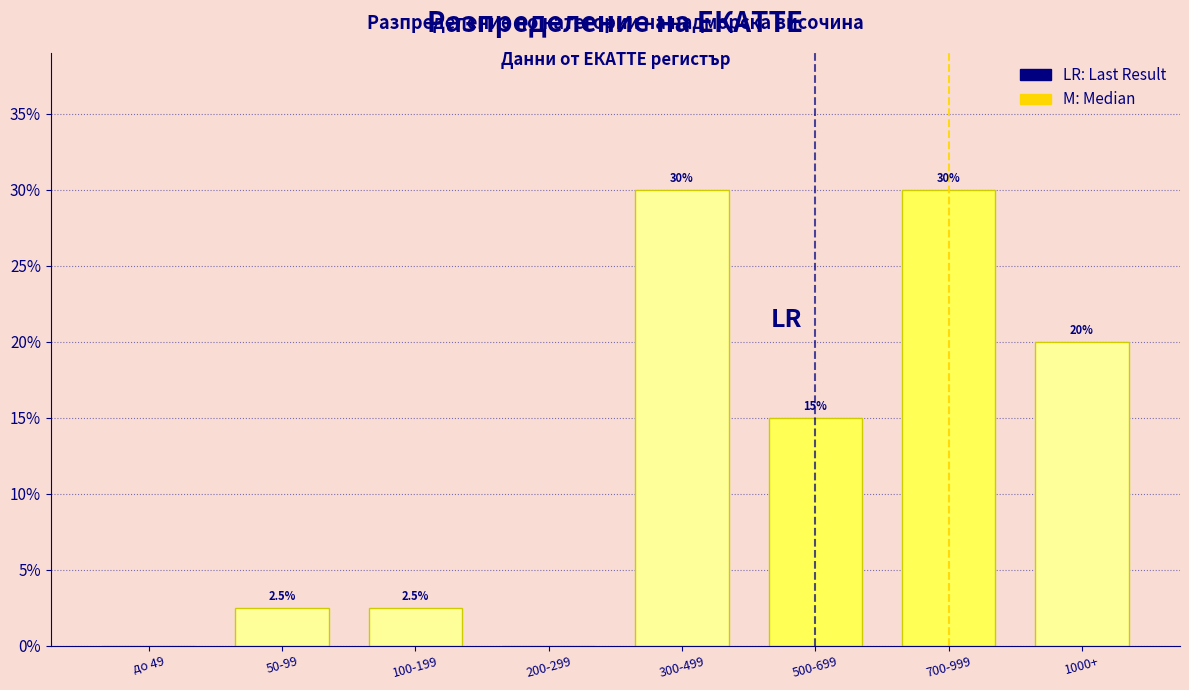

Reading left to right, extract all data points from this chart.

до 49=0.0	50-99=2.5	100-199=2.5	200-299=0.0	300-499=30.0	500-699=15.0	700-999=30.0	1000+=20.0